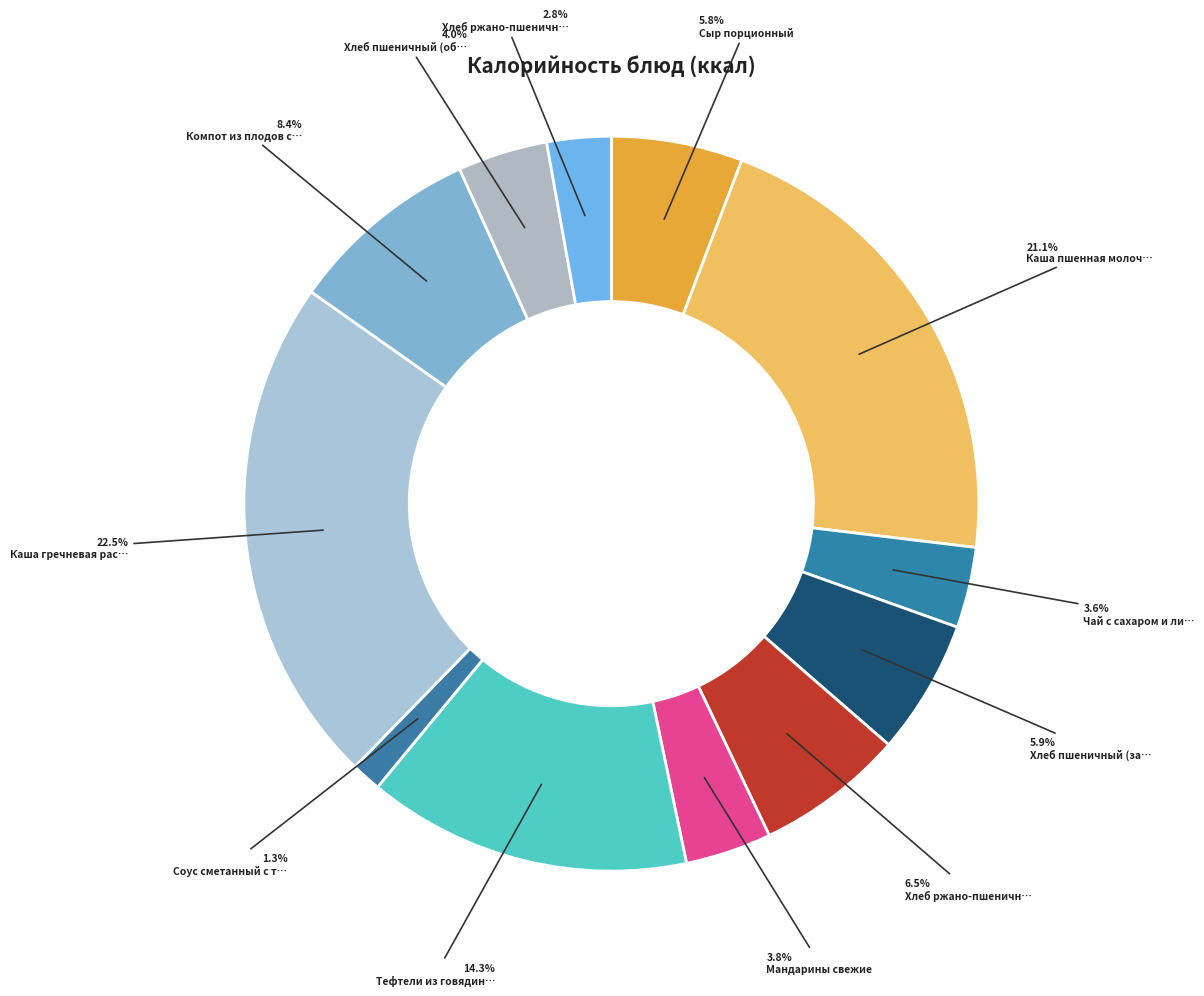

How many segments does this pie chart have?

12